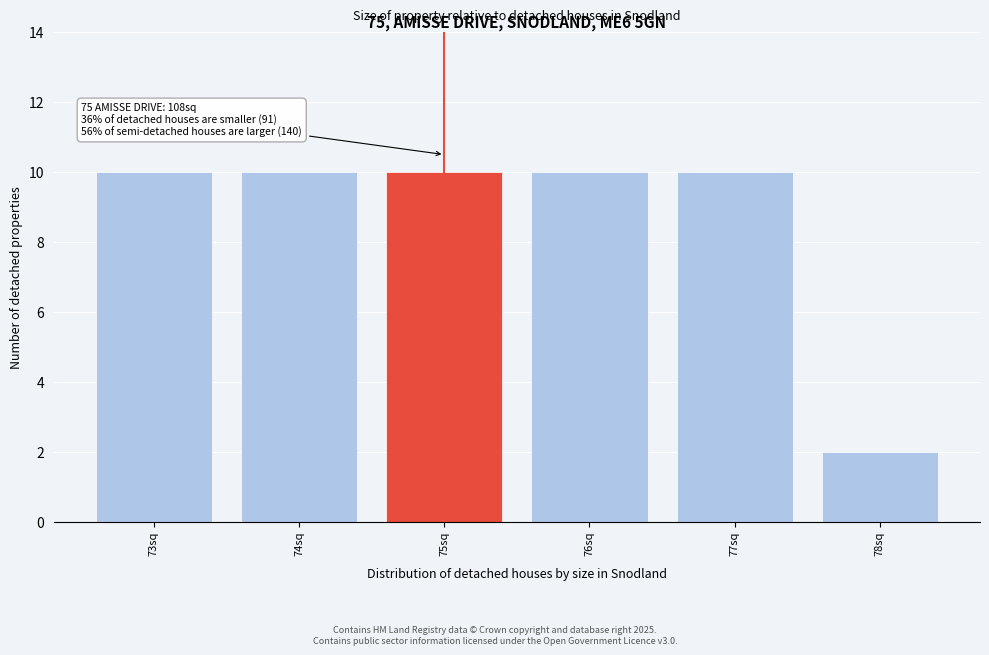

Reading left to right, what are all the values shown in this chart?

73sq=10	74sq=10	75sq=10	76sq=10	77sq=10	78sq=2